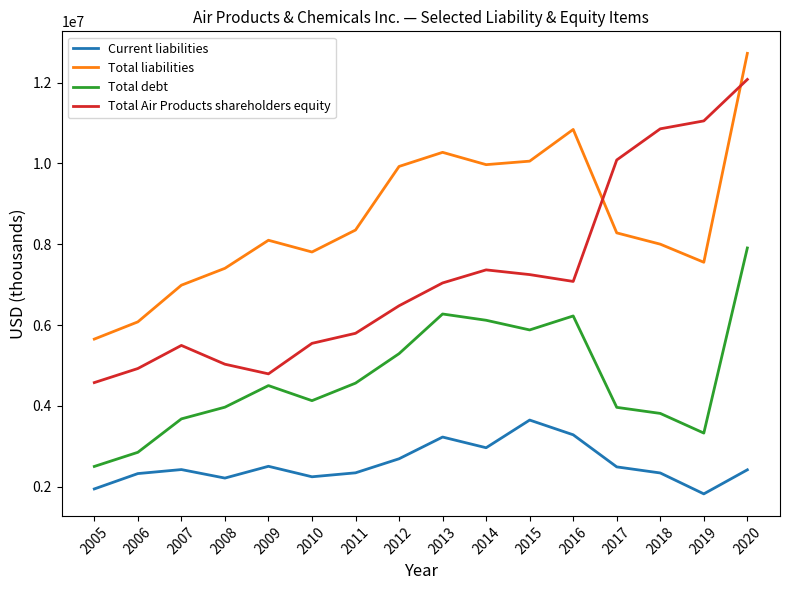

In Total Air Products shareholders equity, how many points are lower than both neighbors (excluding endpoints)?

2